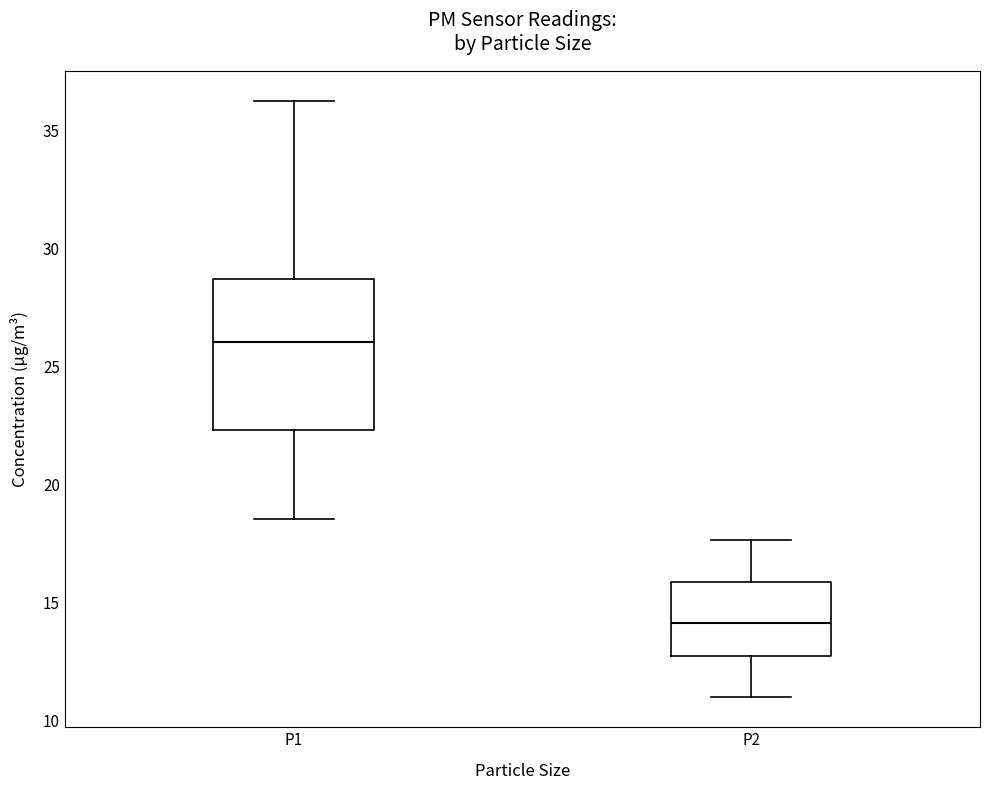

Which box's median line is the highest?

P1